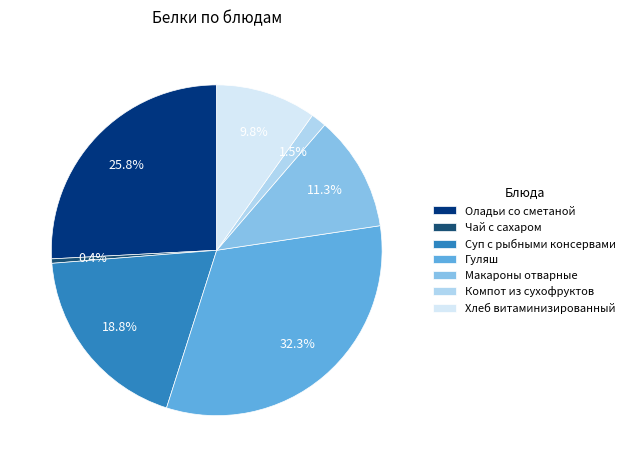

Which slice is the smallest?

Чай с сахаром